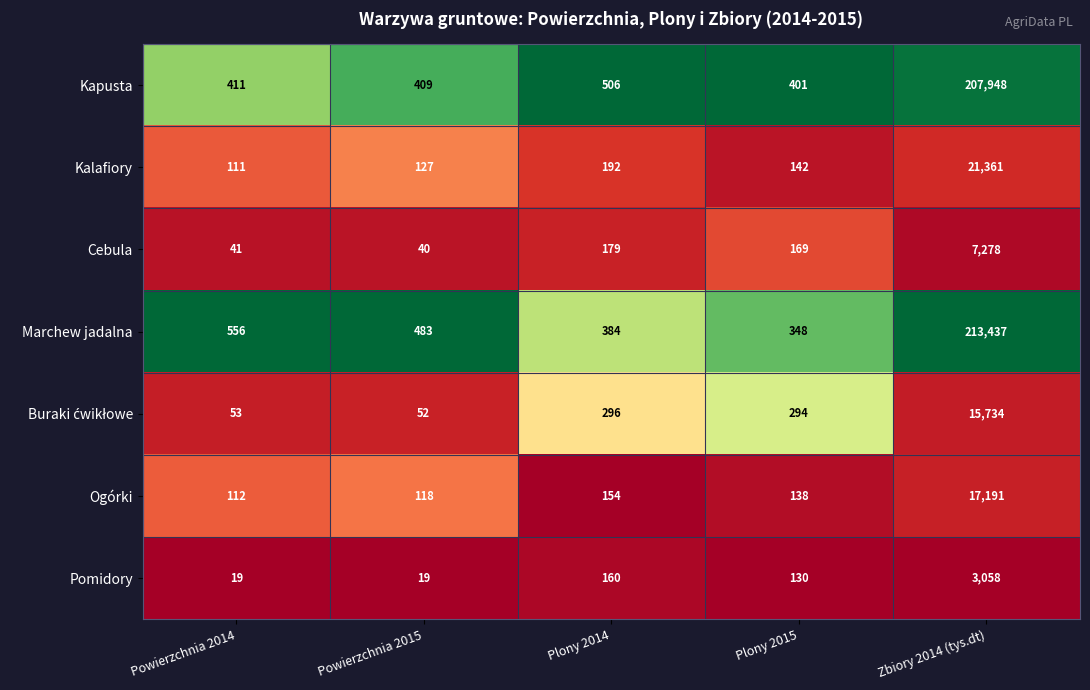

What is the sum of all Cebula values?

7707